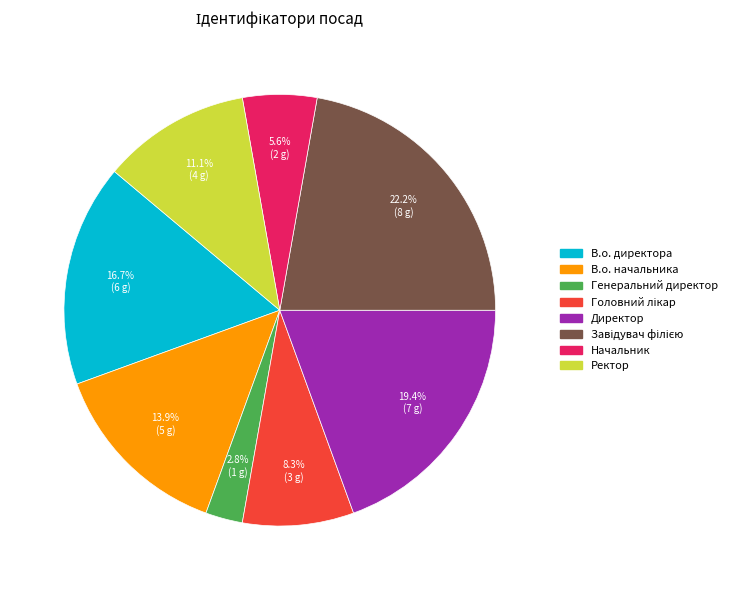

The Начальник slice represents 1% of the pie. True or false?

False